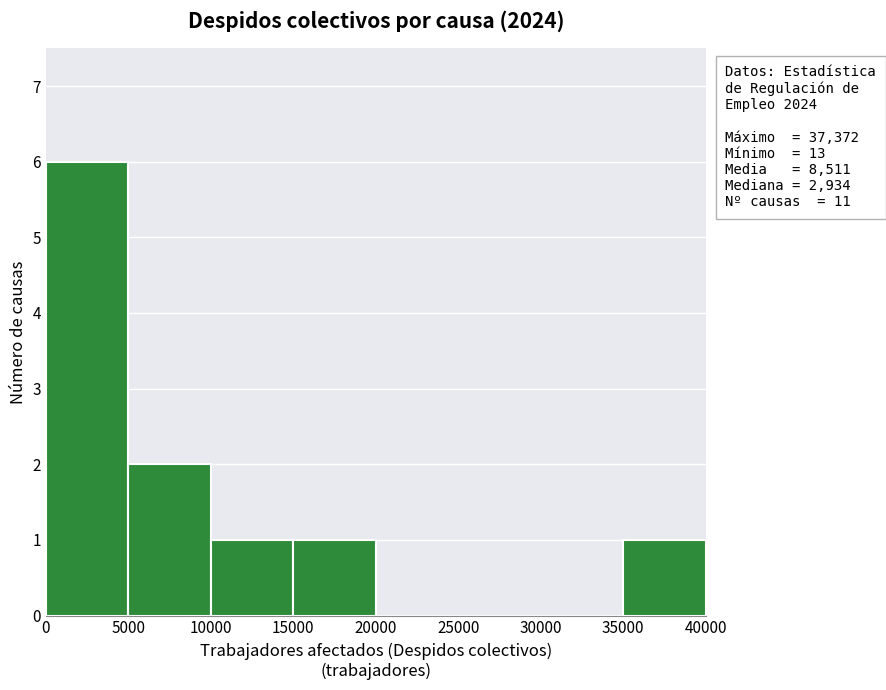

Which range on the x-axis has the tallest bar?

0 to 5000